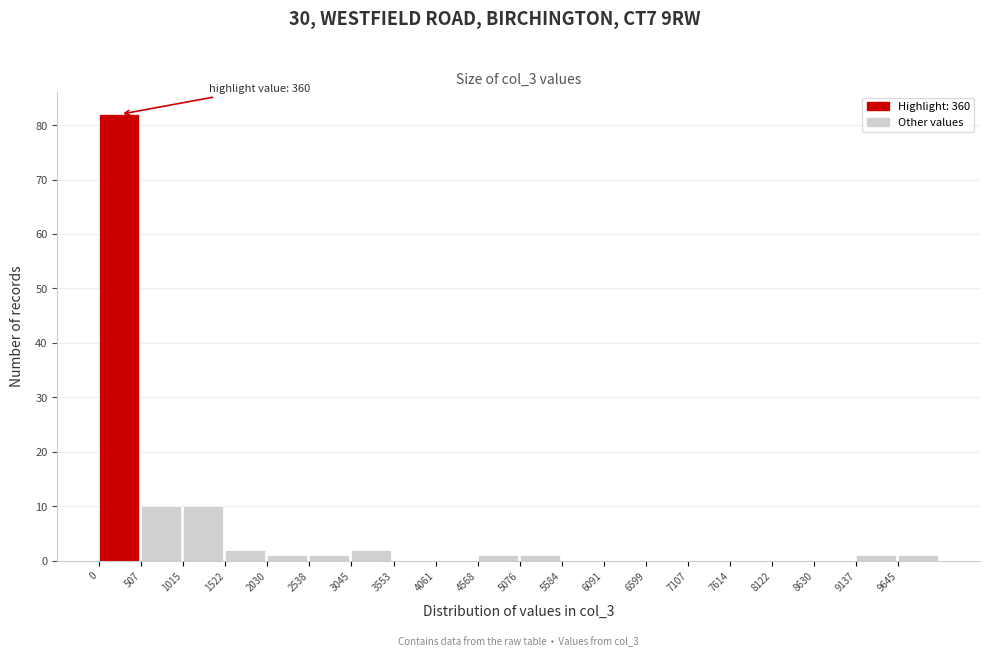

Which range on the x-axis has the tallest bar?

0 to 500